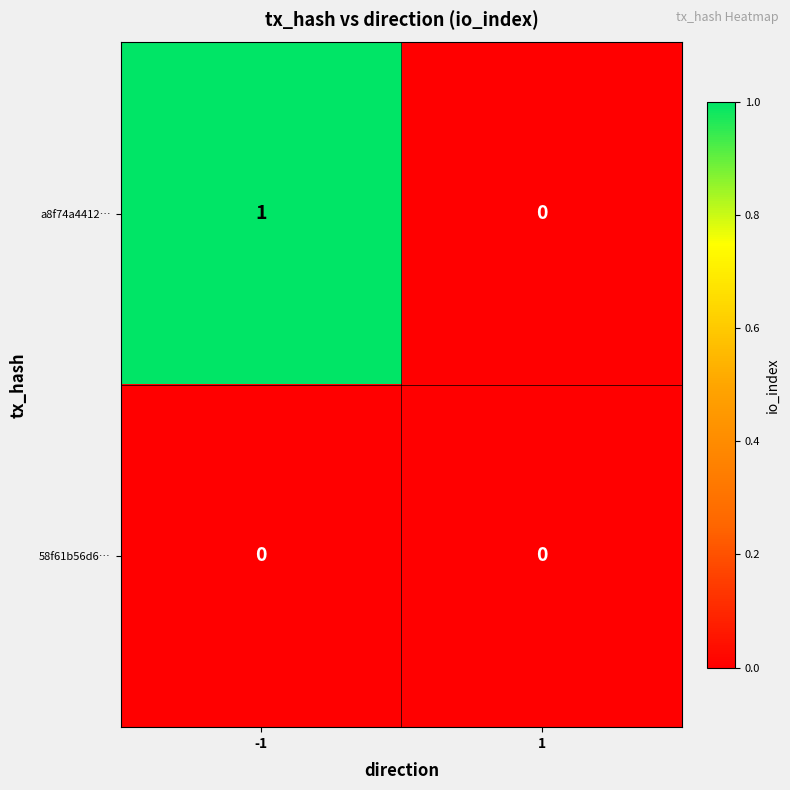

Is it true that 58f61b56d6… equals 0 at 1?

True